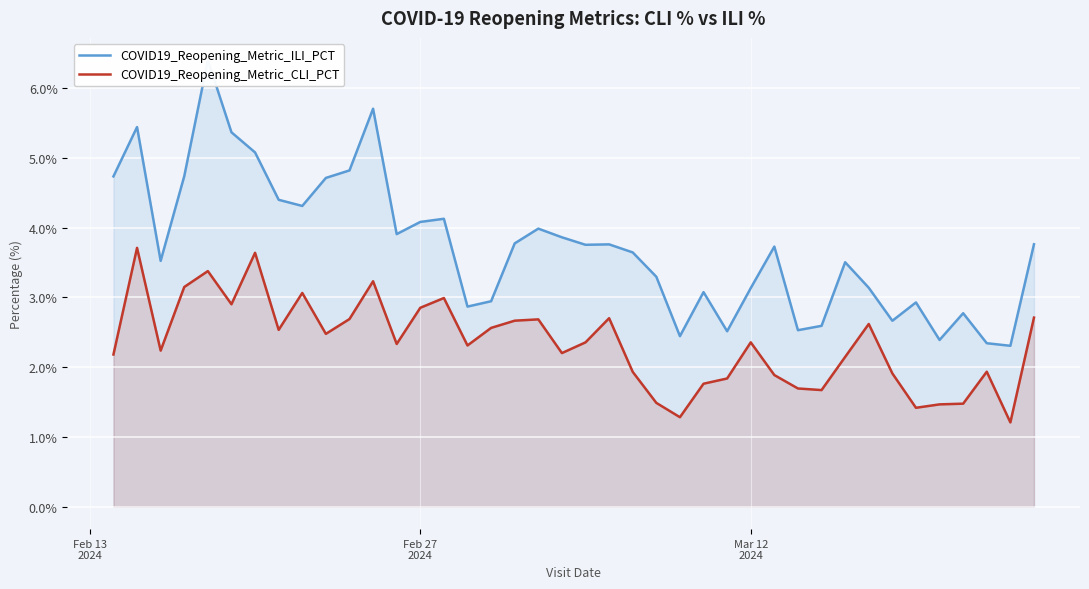

List the series in order of their peak value, highest first.

COVID19_Reopening_Metric_ILI_PCT, COVID19_Reopening_Metric_CLI_PCT